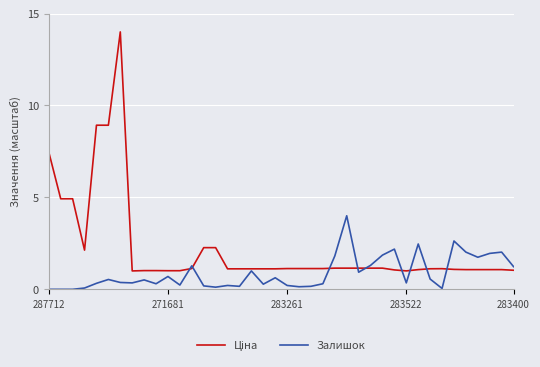

What is the maximum value shown in the chart?

14.0